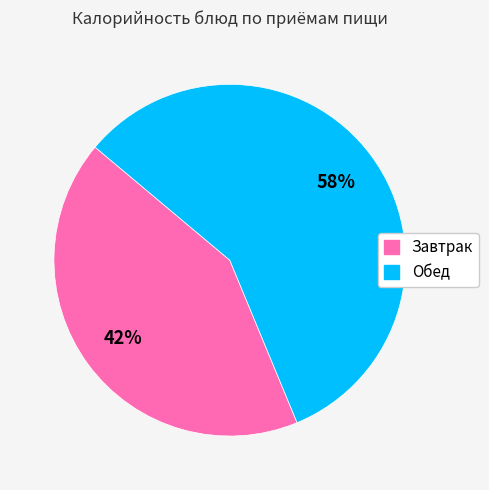

Which category accounts for the majority?

Обед